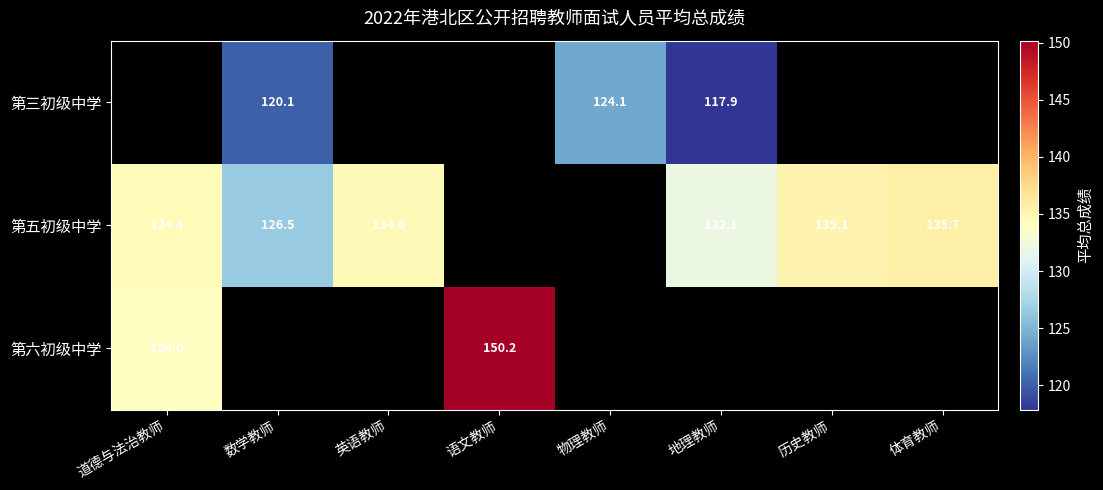

What is the maximum value shown in the chart?

150.2